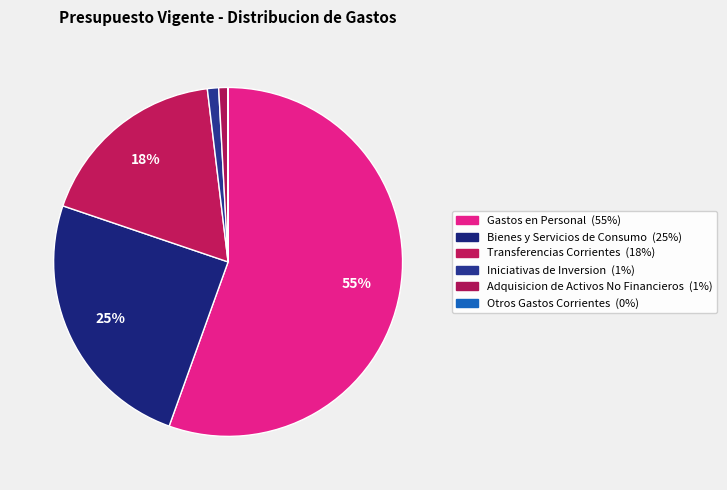

Which has a higher value, Transferencias Corrientes or Iniciativas de Inversion?

Transferencias Corrientes